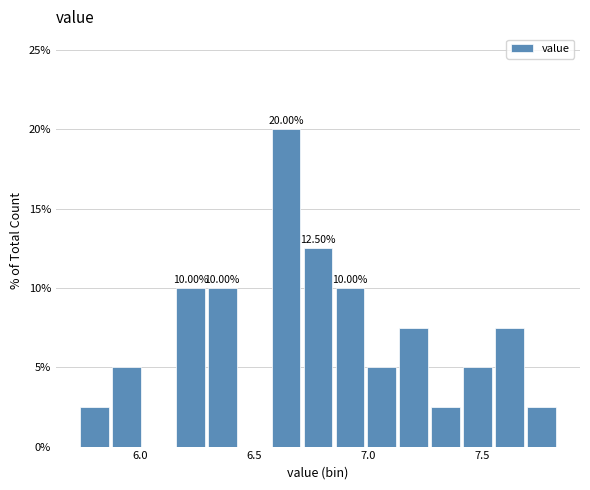

Around what value on the x-axis is the tallest bar? Give the approximate position of its centre, as read against the axis.

6.65